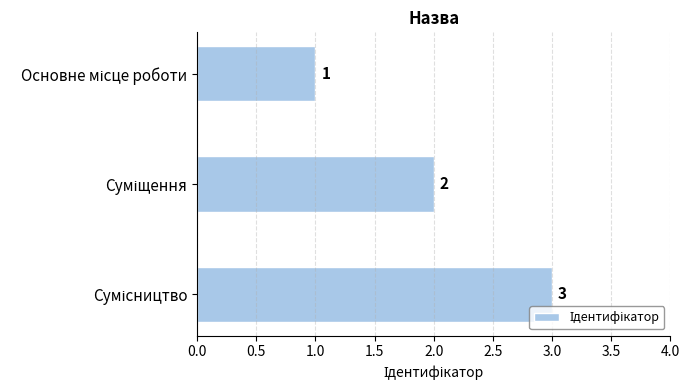

What is the difference between the maximum and minimum values?

2